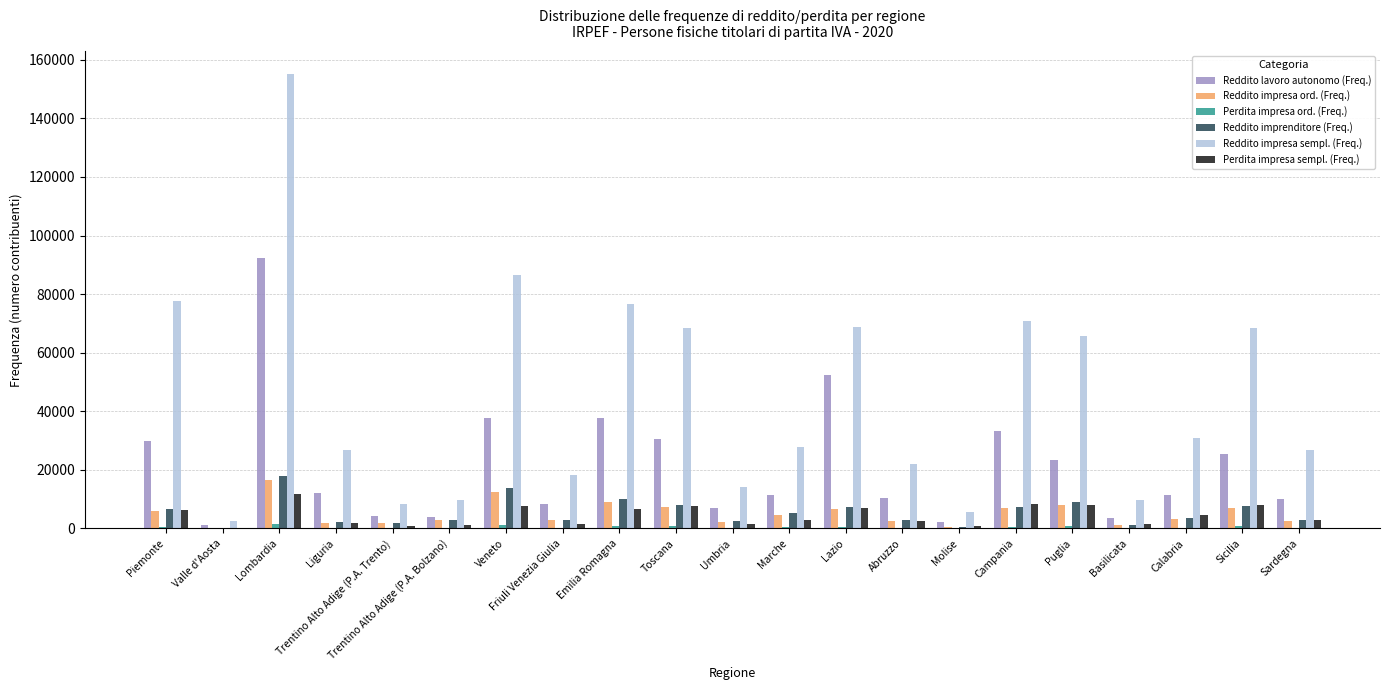

How many groups of bars are there?

21